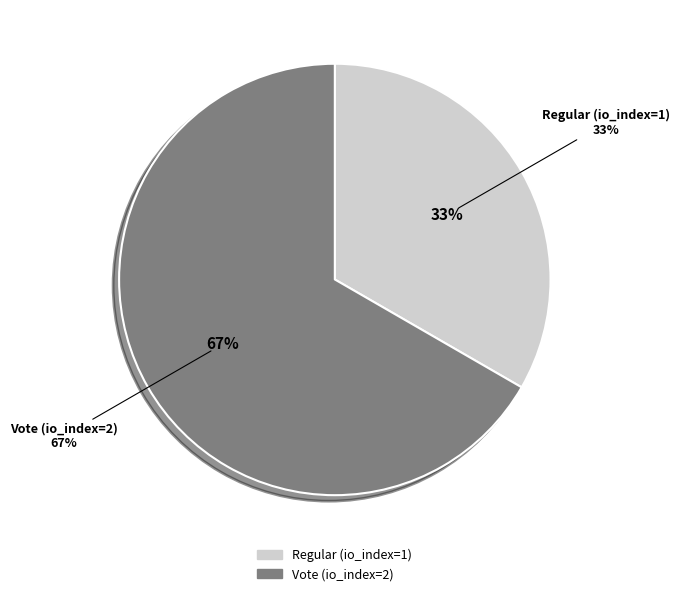

What is the majority slice?

Vote (io_index=2)